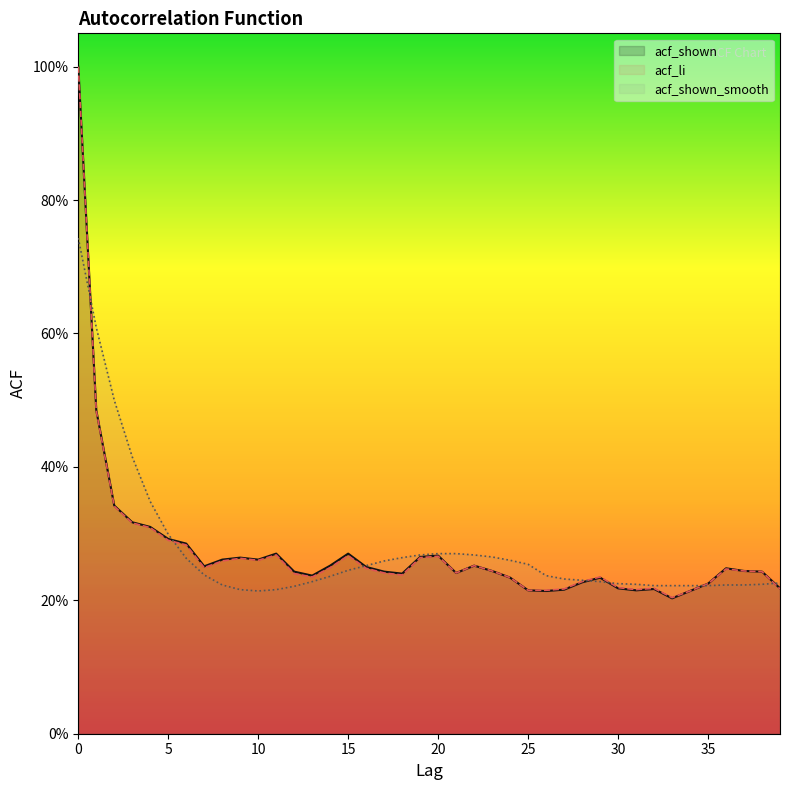

How many categories are shown in the chart?

40